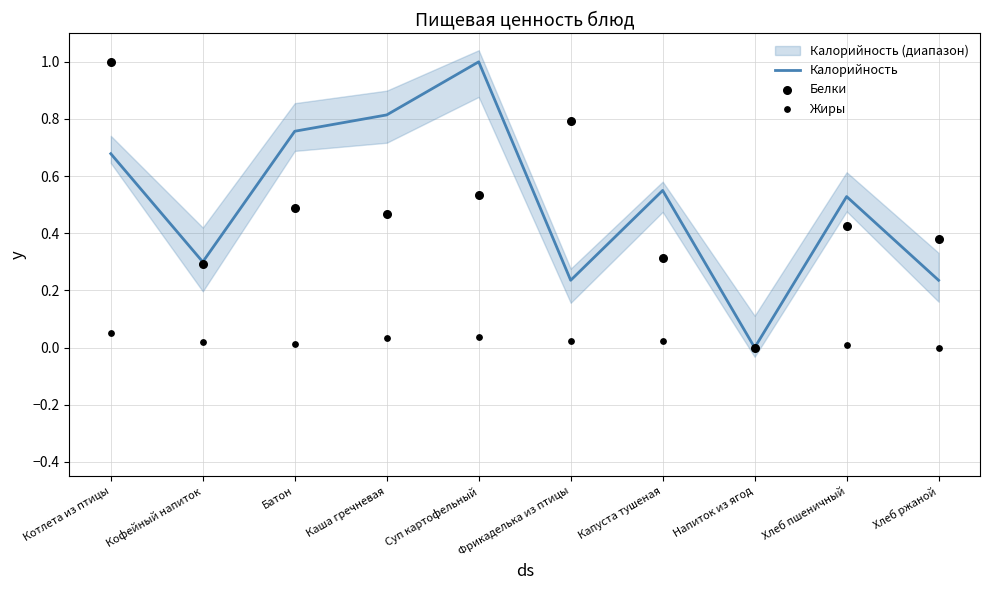

Which series contains the lowest Y value?

Калорийность